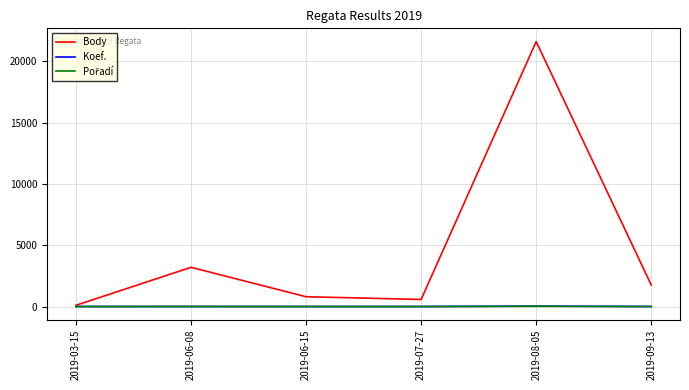

Which series has the largest total across all categories?

Body